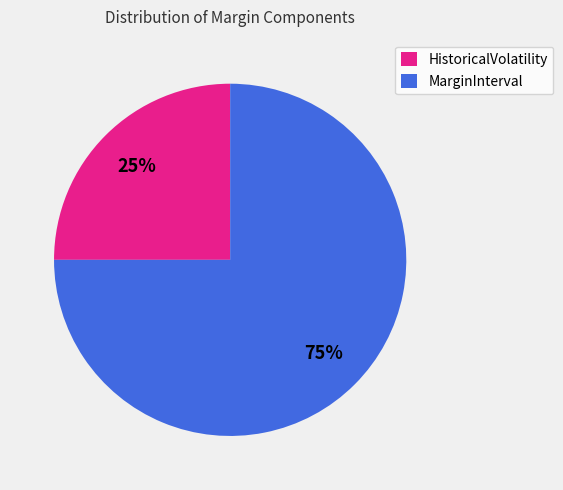

The HistoricalVolatility slice represents 19% of the pie. True or false?

False